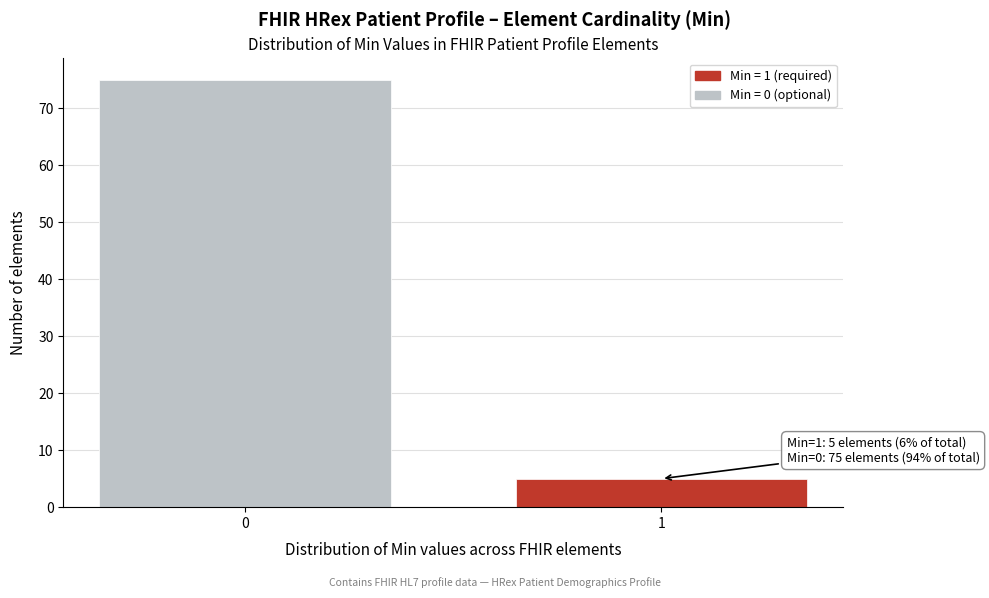

Reading right to left, what are all the values shown in this chart?

5	75